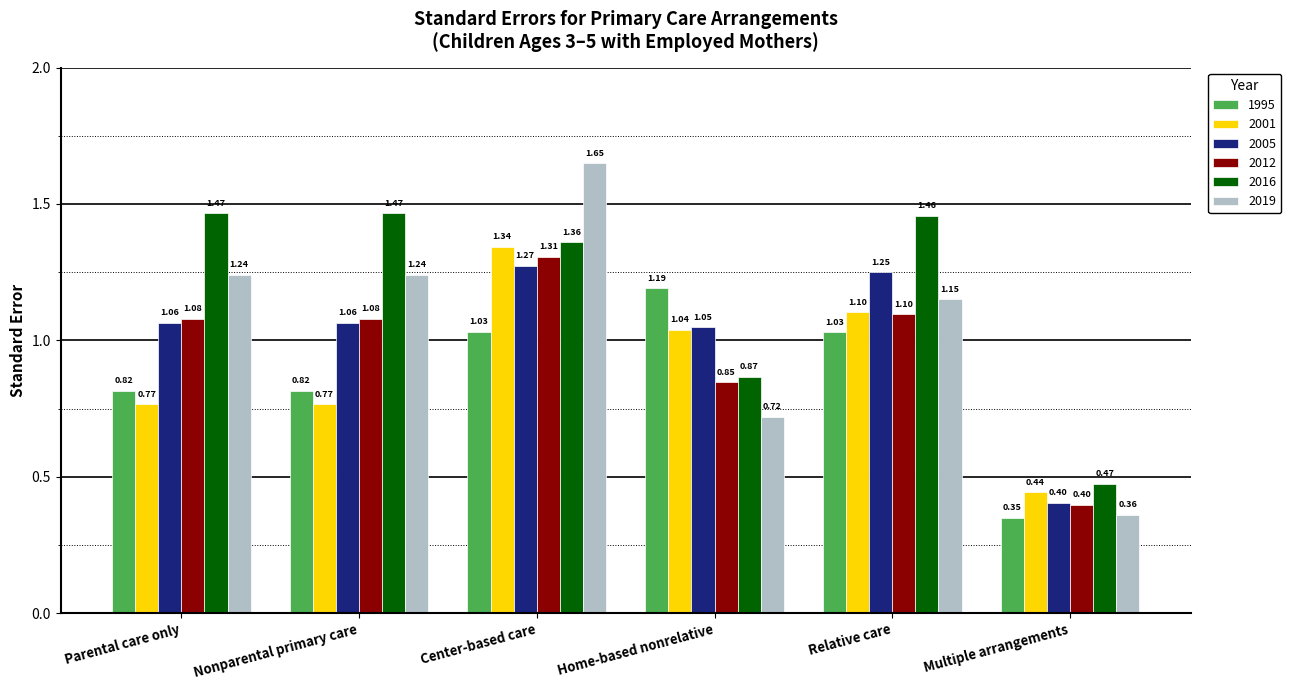

How many bars are there in total?

36